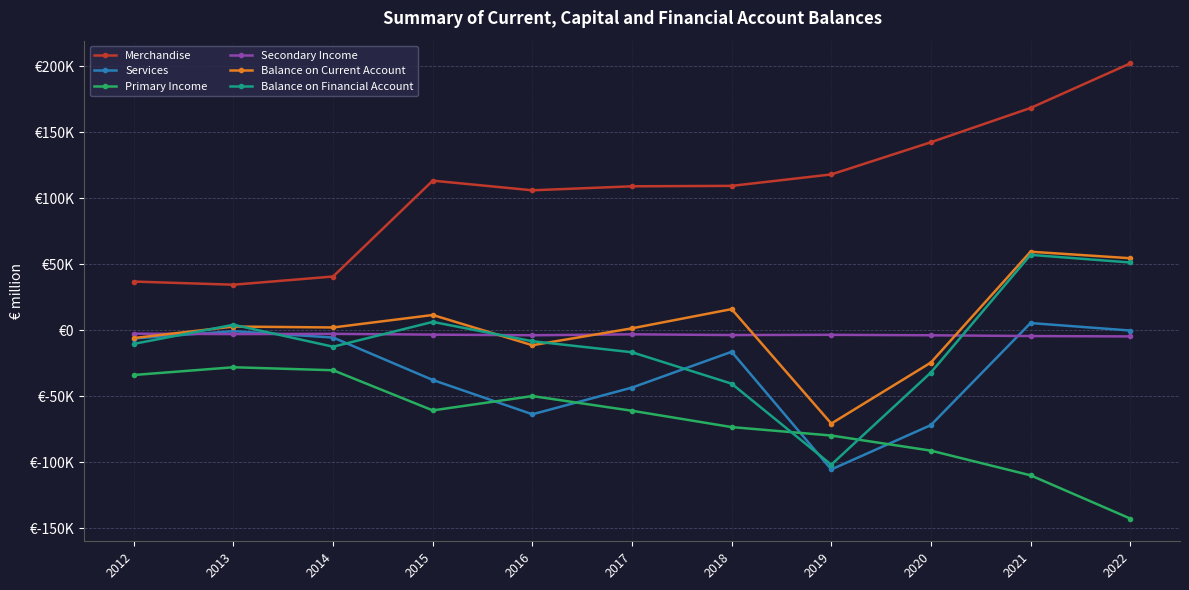

Does the chart have visible grid lines?

Yes